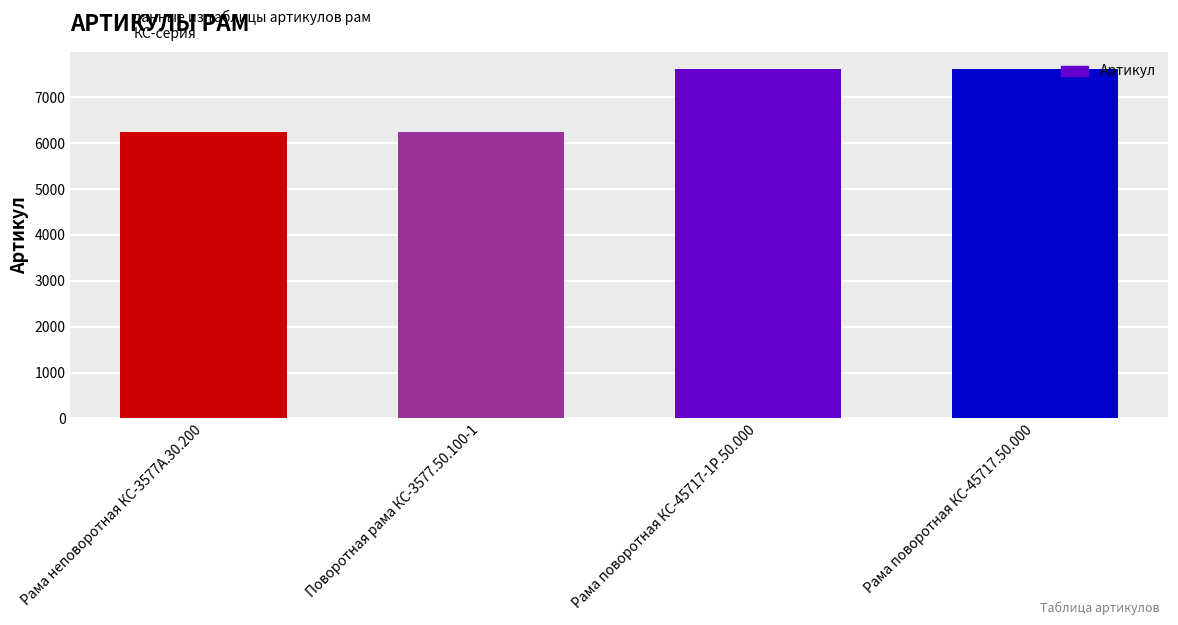

What is the label of the 4th bar from the left?

Рама поворотная КС-45717.50.000